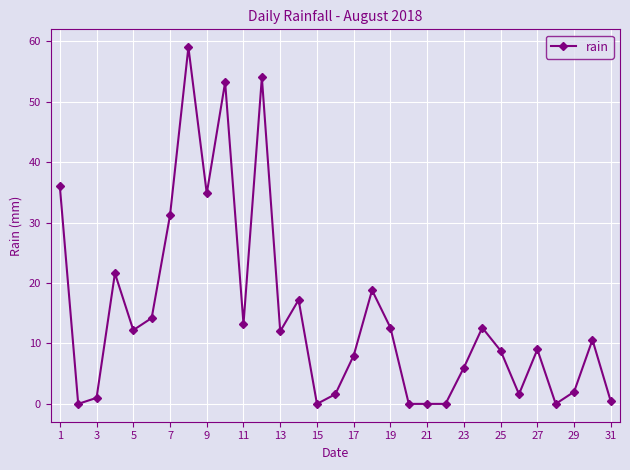

What is the value of the 11th point from the left?

13.2